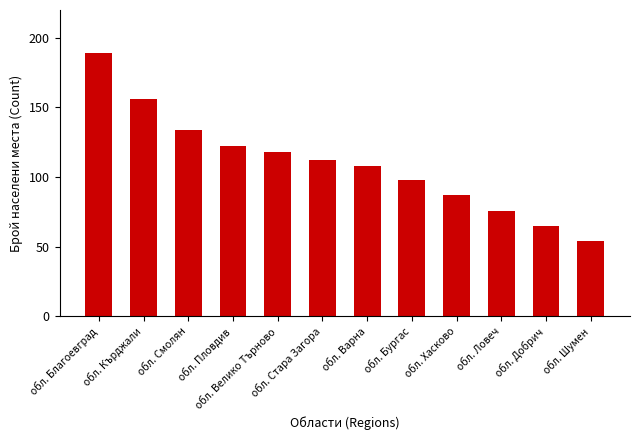

Does the chart contain any negative values?

No